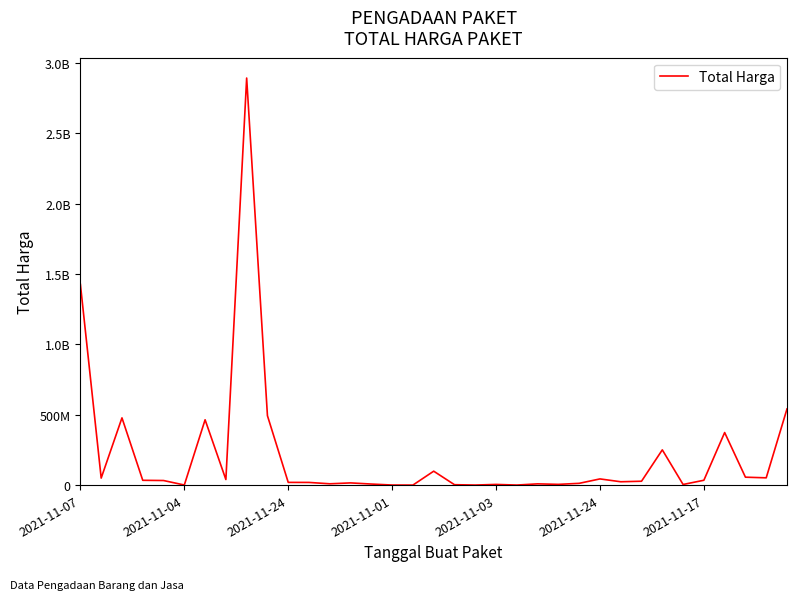

Does the chart have visible grid lines?

No